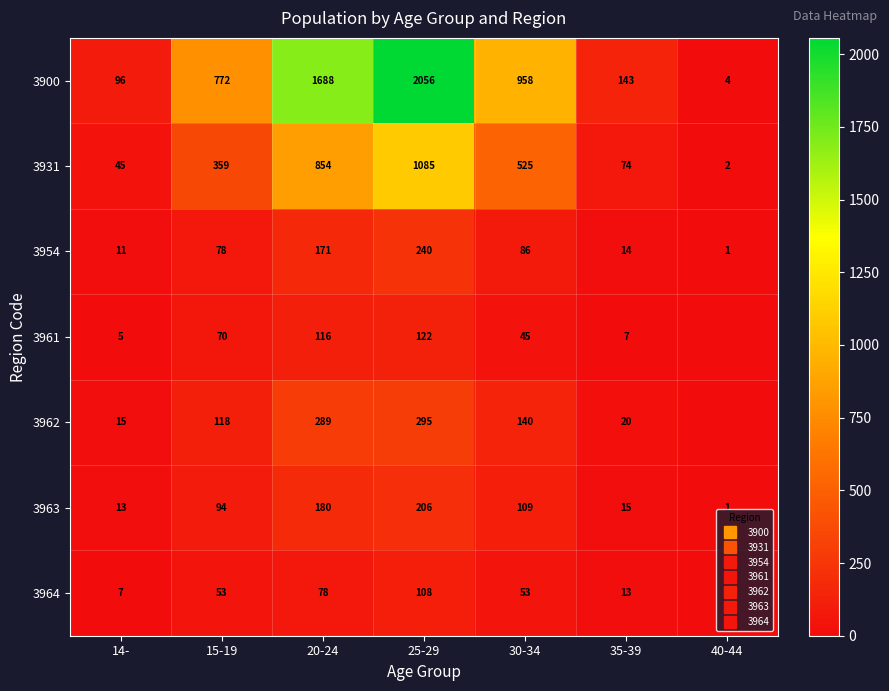

Is the value of 3962 at 40-44 greater than the value of 3963 at 14-?

No